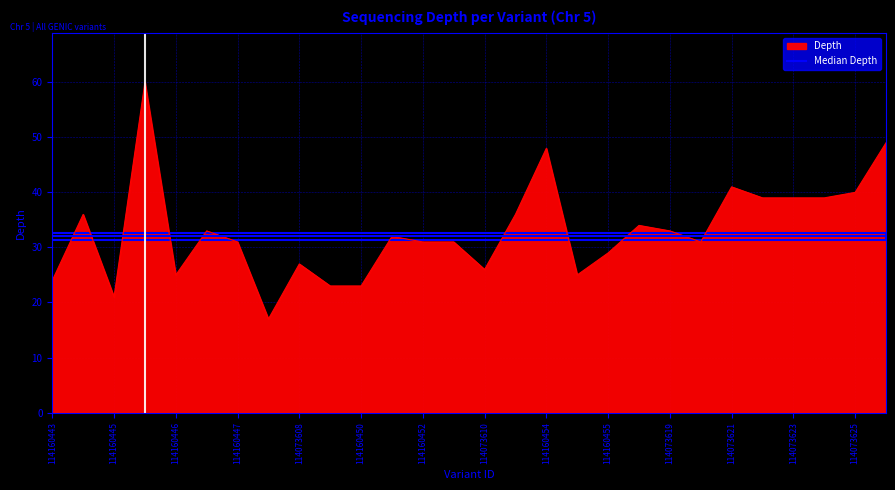

Reading left to right, what are all the values shown in this chart?

114160443=24	114160444=36	114160445=21	114073604=60	114160446=25	114073605=33	114160447=31	114073607=17	114073608=27	114160449=23	114160450=23	114160451=32	114160452=31	114160453=31	114073610=26	114073614=36	114160454=48	114073617=25	114160455=29	114073618=34	114073619=33	114073620=31	114073621=41	114073622=39	114073623=39	114073624=39	114073625=40	114073626=49